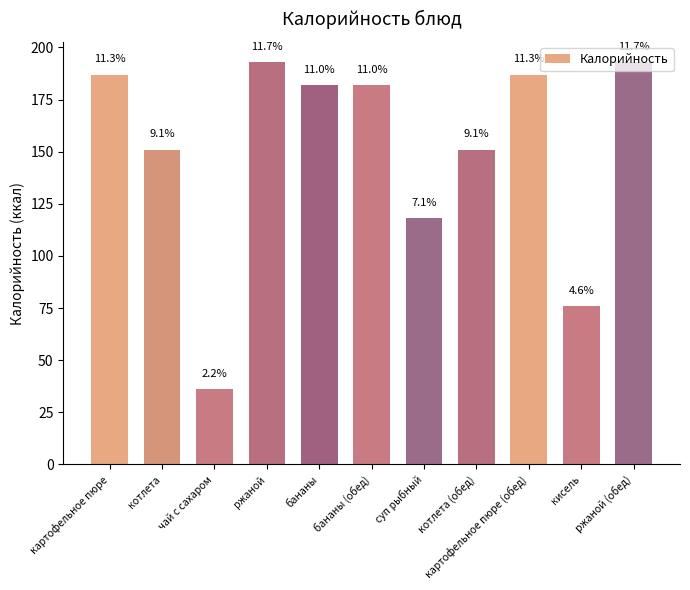

Is it true that the value at ржаной is 281?

False